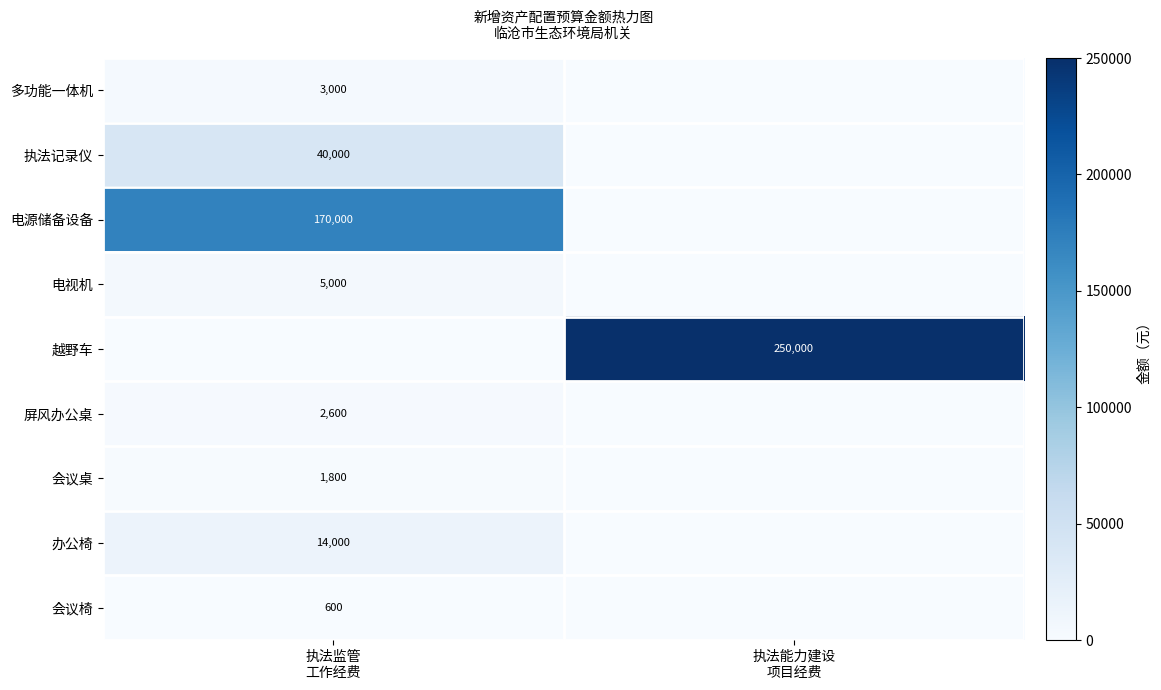

Which has a higher value, 执法能力建设
项目经费 or 执法监管
工作经费?

执法监管
工作经费